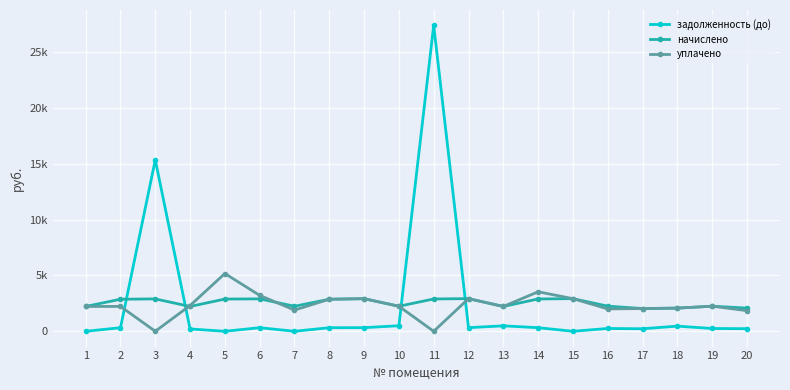

Is this an area chart (filled region under the line)?

No